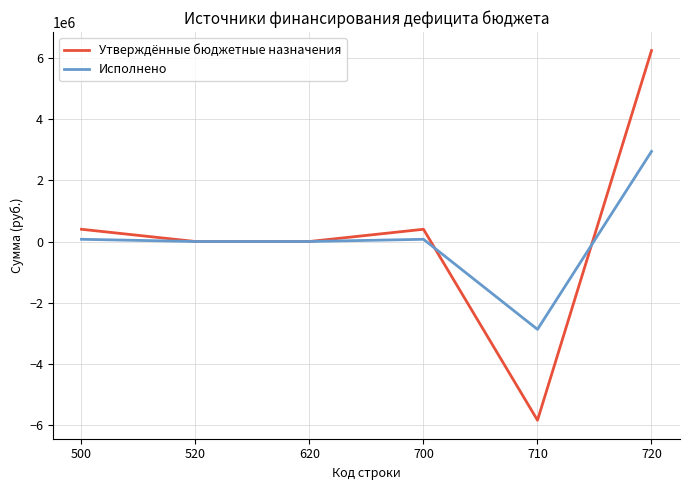

At which category is the sum across all series the highest?

720